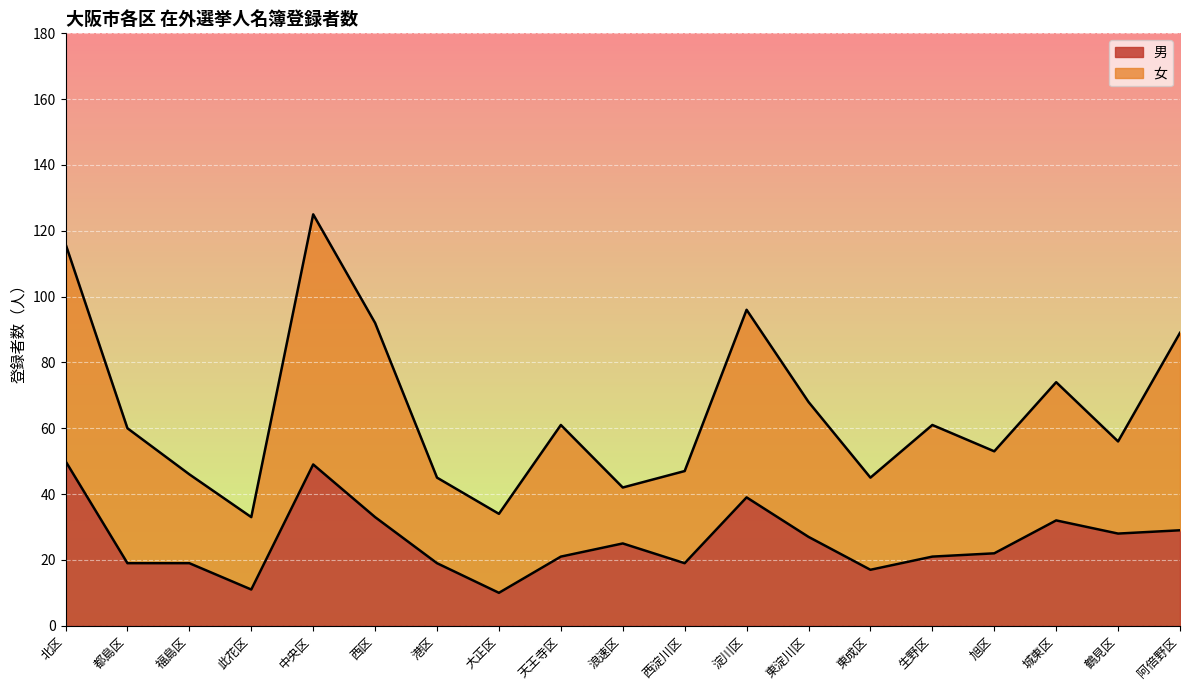

What is the label of the 13th point from the left?

東淀川区